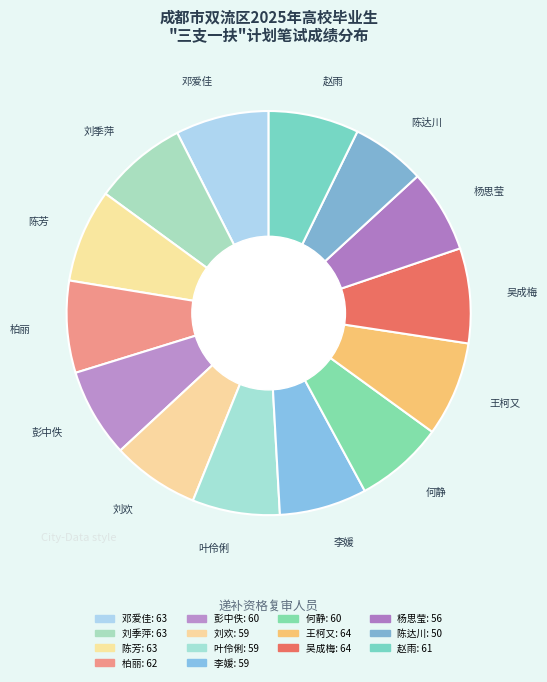

How many segments does this pie chart have?

14